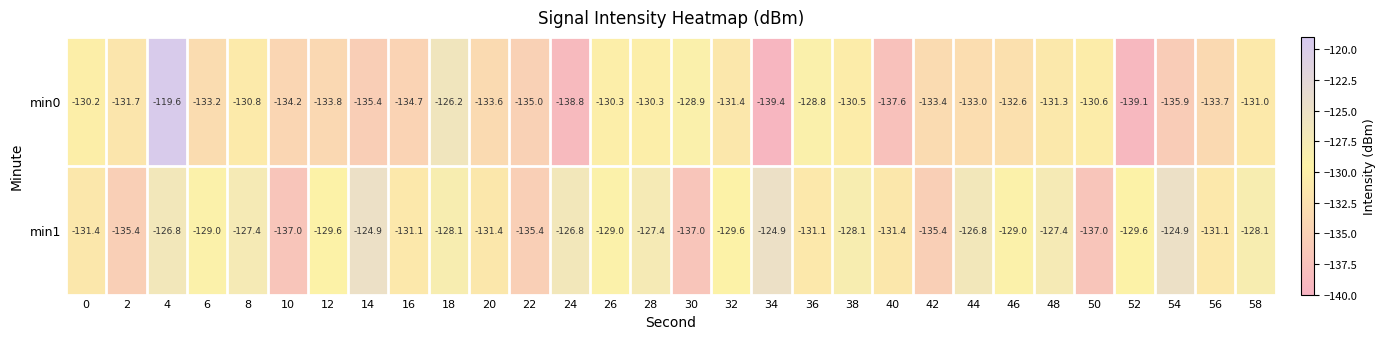

At which label is min0 closest to -129?

30